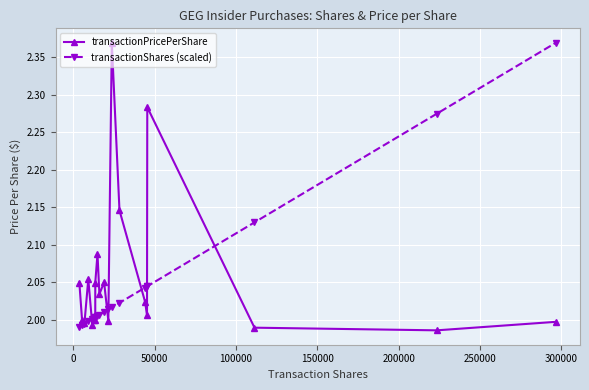

Reading right to left, transcribe all the data shown in this chart.

transactionPricePerShare: 2.0	2.0	2.0	2.3	2.0	2.0	2.1	2.4	2.0	2.0	2.0	2.1	2.0	2.0	2.0	2.0	2.1	2.0	2.0	2.0
transactionShares (scaled): 2.4	2.3	2.1	2.0	2.0	2.0	2.0	2.0	2.0	2.0	2.0	2.0	2.0	2.0	2.0	2.0	2.0	2.0	2.0	2.0